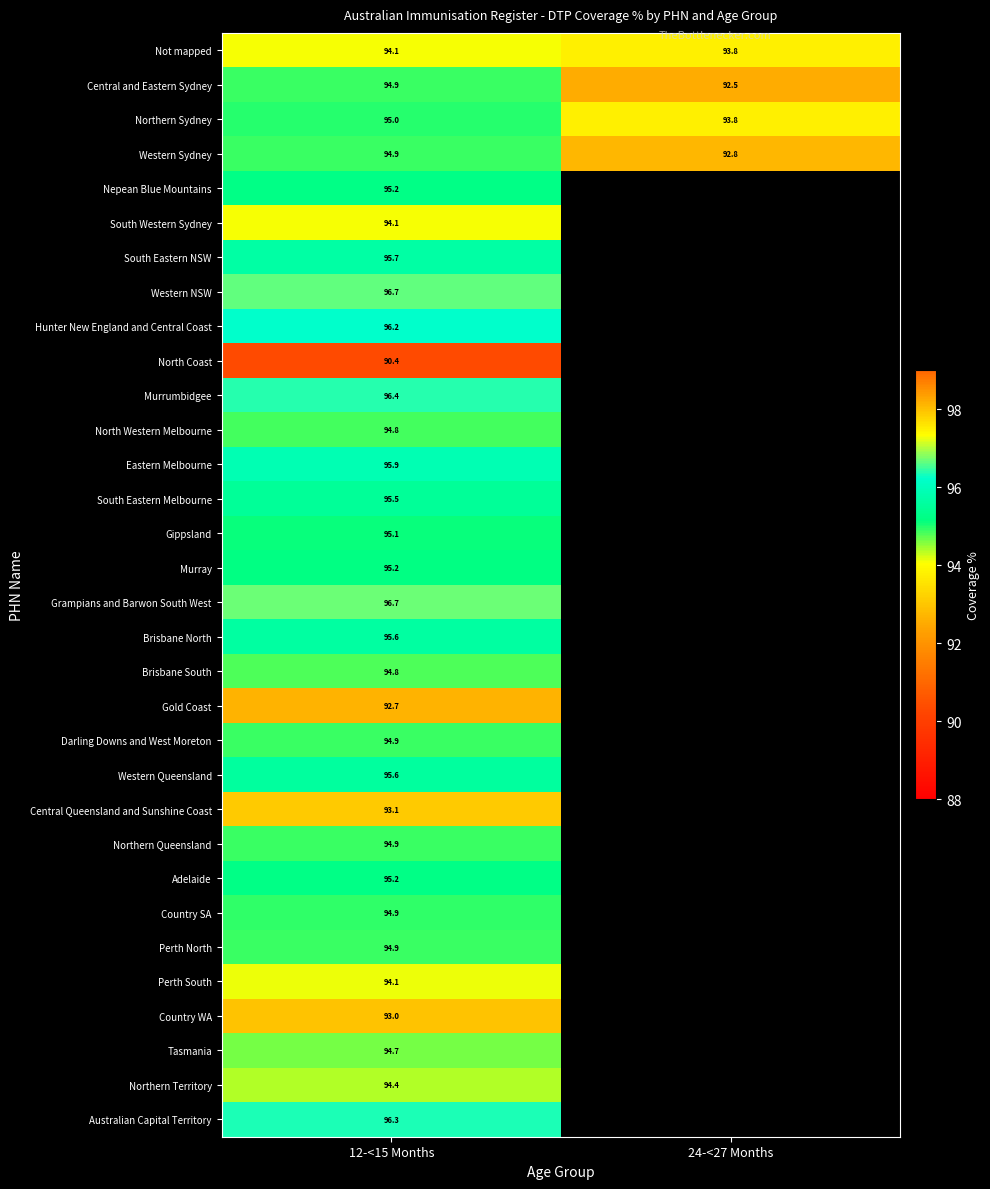

Which has a higher value, 12-<15 Months or 24-<27 Months?

12-<15 Months